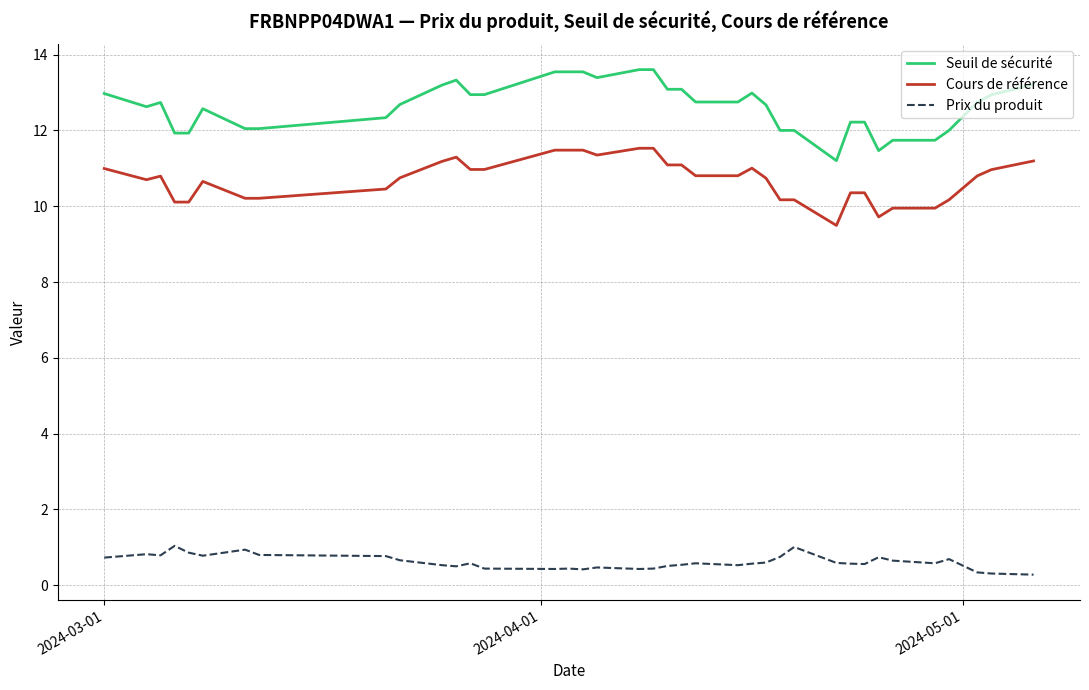

True or false: Cours de référence and Seuil de sécurité intersect in this chart.

False